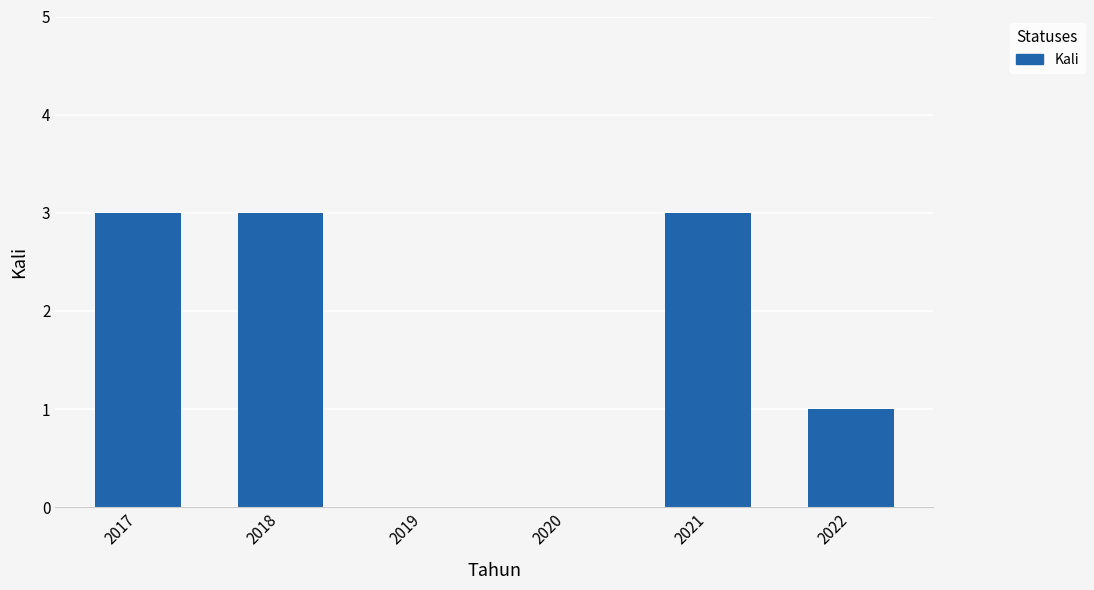

Are the bars horizontal?

No